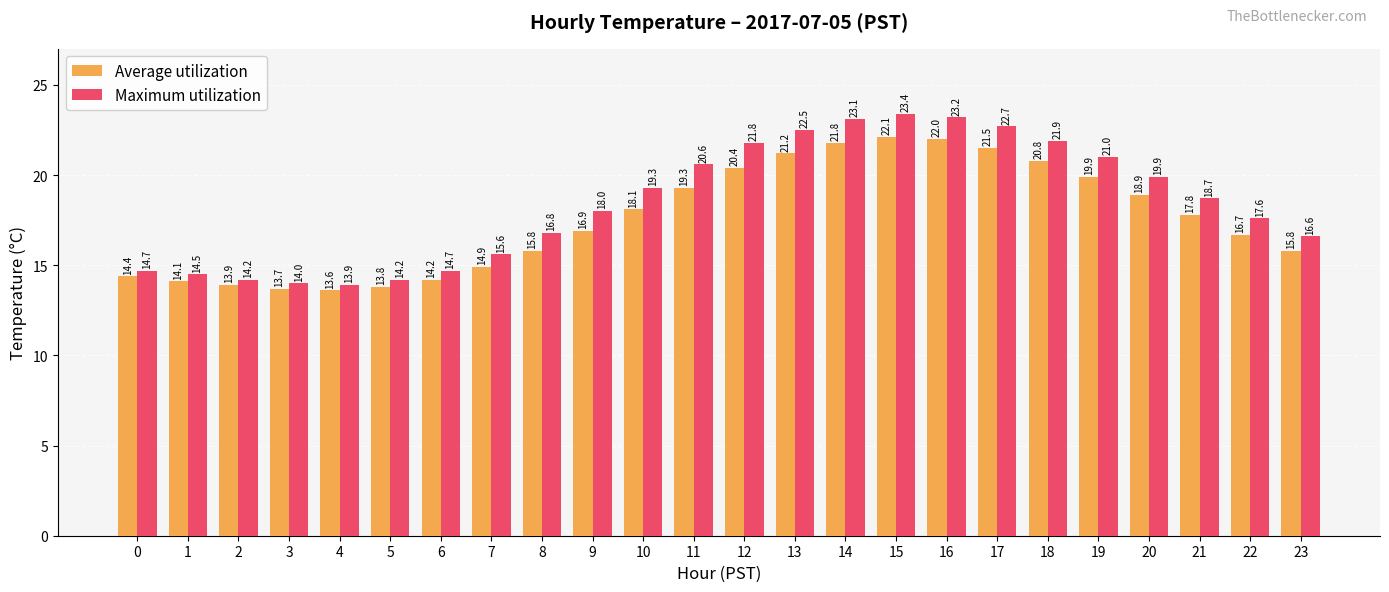

Is it true that Maximum utilization equals 30.7 at 9?

False